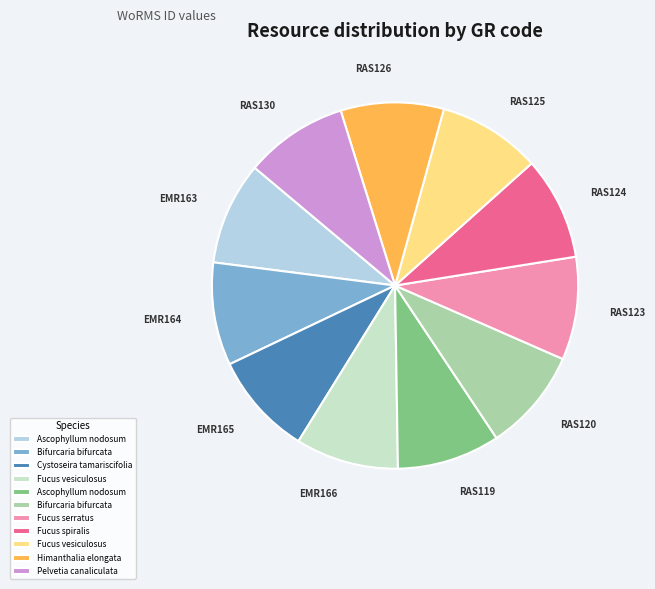

How many segments does this pie chart have?

11